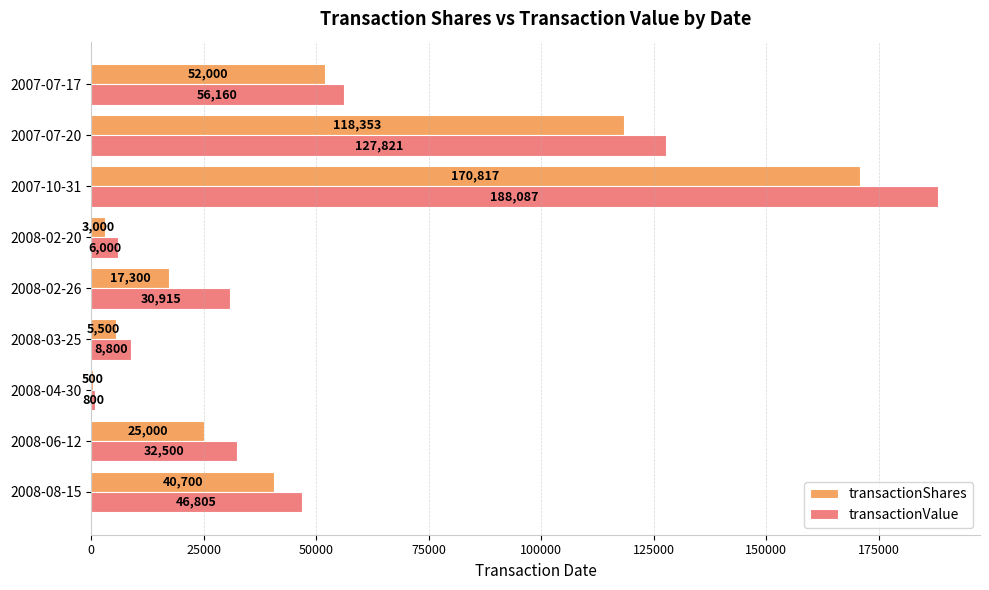

What is the total value across all series at 2008-02-26?

48215